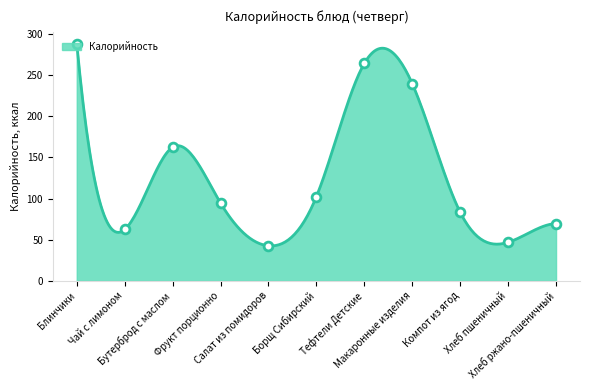

Between Хлеб пшеничный and Блинчики, which is larger?

Блинчики